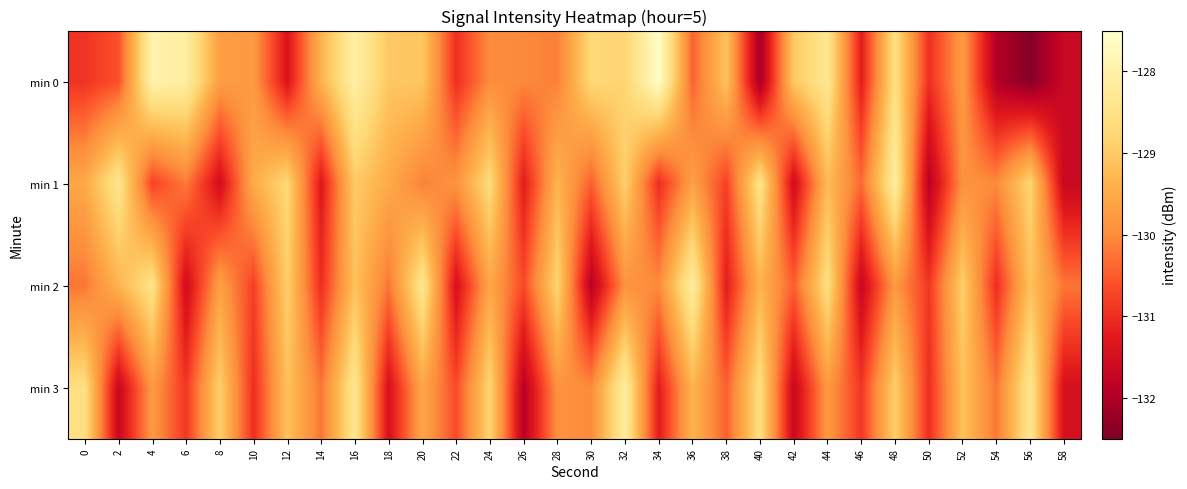

Reading left to right, transcribe all the data shown in this chart.

min 0: 0=-130.9	2=-130.6	4=-127.9	6=-128.1	8=-129.7	10=-129.8	12=-131.4	14=-129.4	16=-128.0	18=-129.0	20=-129.1	22=-131.0	24=-130.0	26=-130.0	28=-130.1	30=-128.7	32=-128.8	34=-127.6	36=-130.4	38=-129.1	40=-132.1	42=-129.0	44=-128.3	46=-131.2	48=-128.6	50=-131.0	52=-129.8	54=-131.9	56=-132.4	58=-131.7
min 1: 0=-129.5	2=-128.4	4=-130.8	6=-130.2	8=-131.5	10=-129.5	12=-128.7	14=-131.3	16=-129.0	18=-129.5	20=-130.1	22=-129.9	24=-128.7	26=-131.2	28=-129.3	30=-130.5	32=-128.9	34=-131.0	36=-129.7	38=-130.8	40=-128.5	42=-131.6	44=-129.2	46=-130.3	48=-128.1	50=-131.9	52=-129.9	54=-130.0	56=-128.8	58=-131.7
min 2: 0=-130.2	2=-129.3	4=-128.5	6=-131.6	8=-129.7	10=-130.8	12=-128.9	14=-131.0	16=-129.1	18=-130.2	20=-128.3	22=-131.5	24=-129.6	26=-130.7	28=-128.8	30=-131.9	32=-129.9	34=-130.0	36=-128.1	38=-131.2	40=-129.3	42=-130.5	44=-128.6	46=-131.7	48=-129.8	50=-130.9	52=-128.9	54=-131.0	56=-129.1	58=-130.2
min 3: 0=-128.6	2=-131.7	4=-129.8	6=-130.9	8=-128.9	10=-131.0	12=-129.1	14=-130.2	16=-128.3	18=-131.5	20=-129.6	22=-130.7	24=-128.8	26=-131.9	28=-129.9	30=-130.0	32=-128.1	34=-131.2	36=-129.3	38=-130.5	40=-128.6	42=-131.7	44=-129.8	46=-130.9	48=-128.9	50=-131.0	52=-129.1	54=-130.2	56=-128.3	58=-131.5